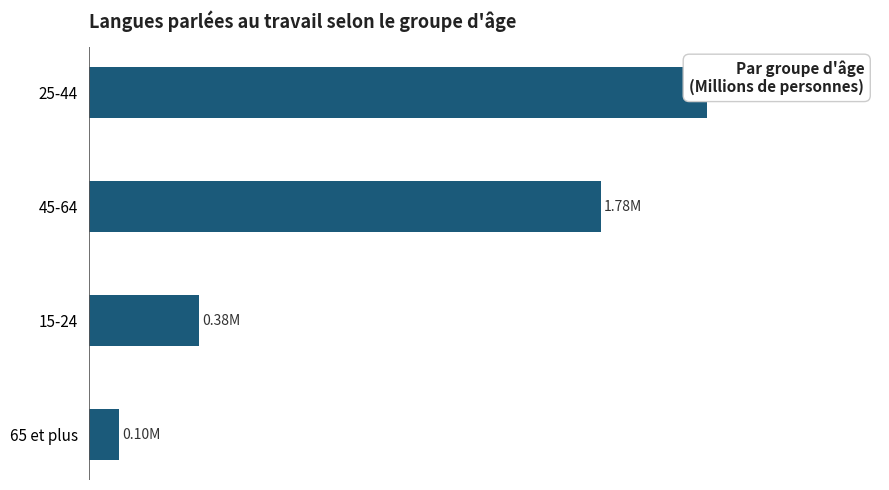

True or false: the data shows 0.2 at 15-24.

False